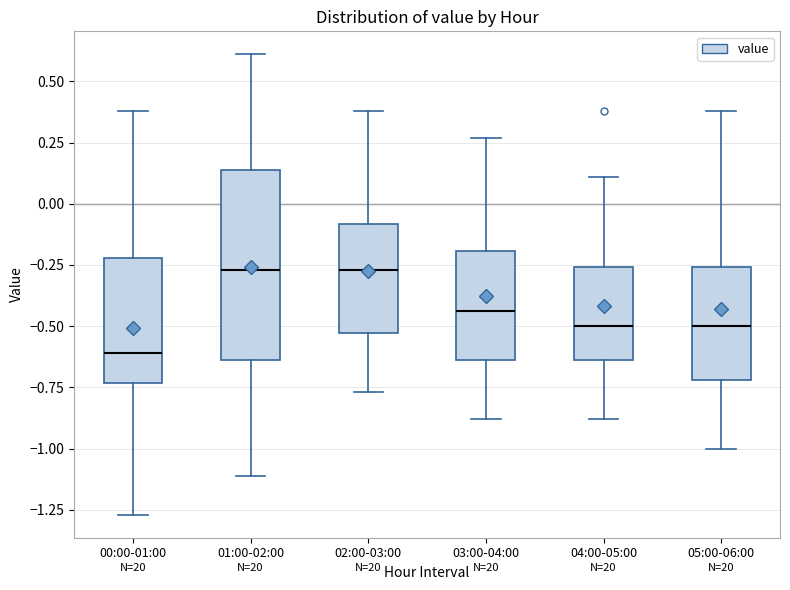

Comparing the boxes themselves (not the whiskers), which one is the tallest?

01:00-02:00